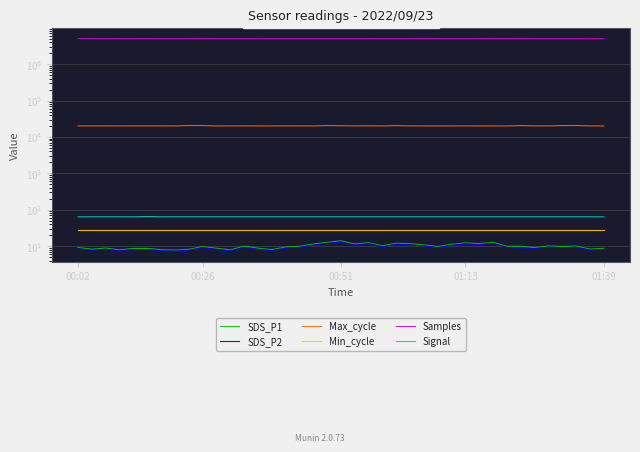

How many values in the SDS_P2 series are below 9?

18